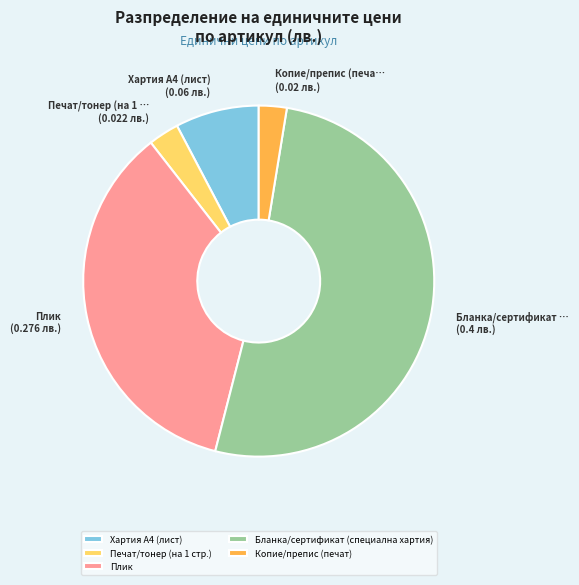

Do Копие/препис (печат) and Печат/тонер (на 1 стр.) together represent more than half of the pie?

No